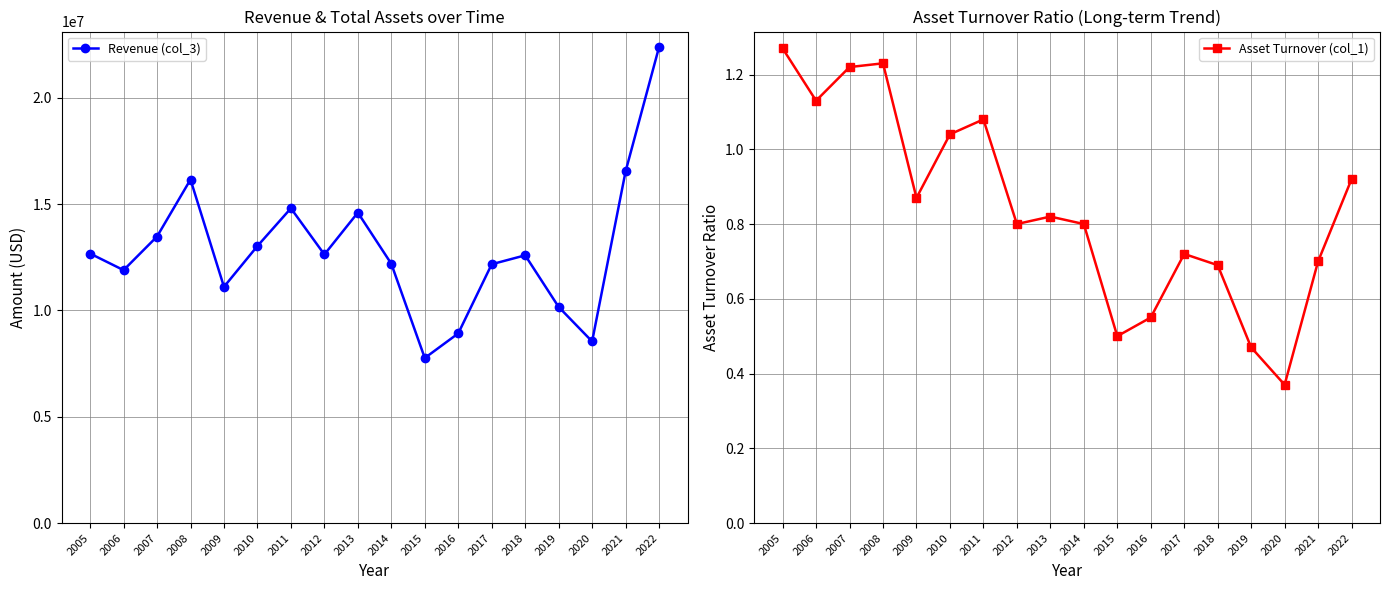

How many categories are shown in the chart?

18